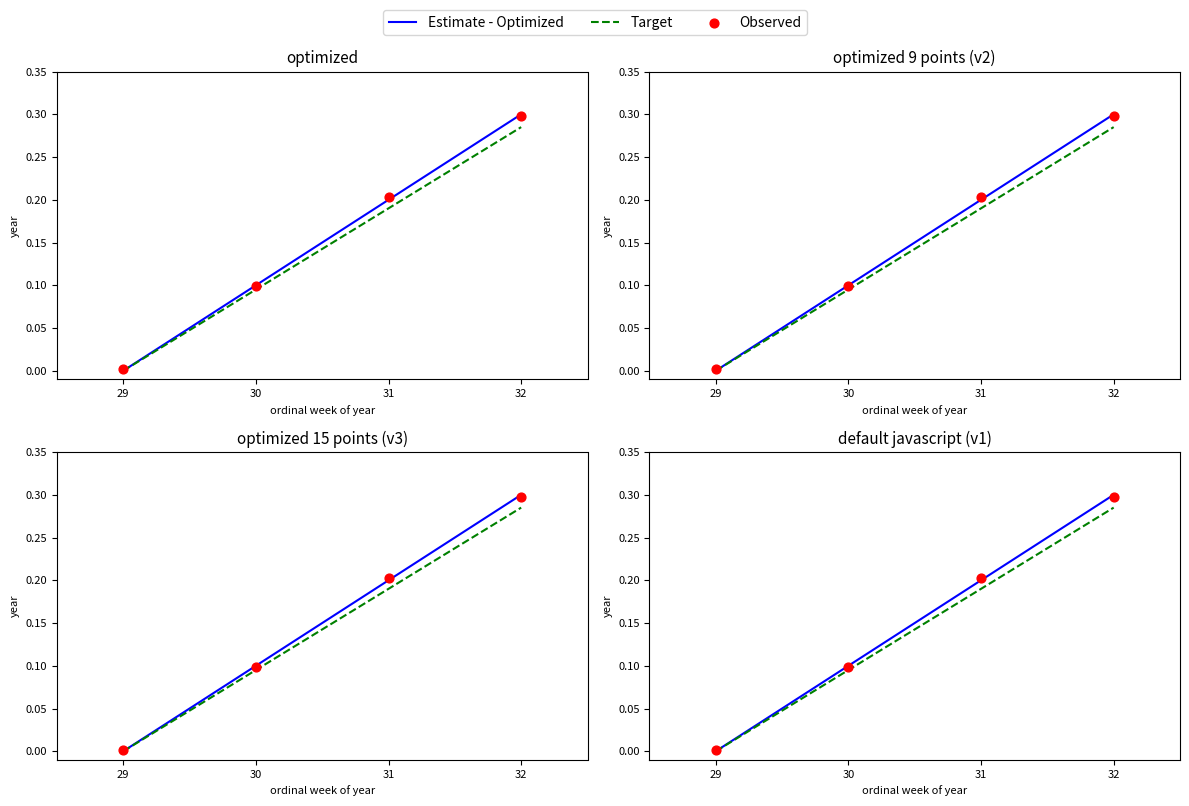

Which series contains the lowest Y value?

Estimate - Optimized